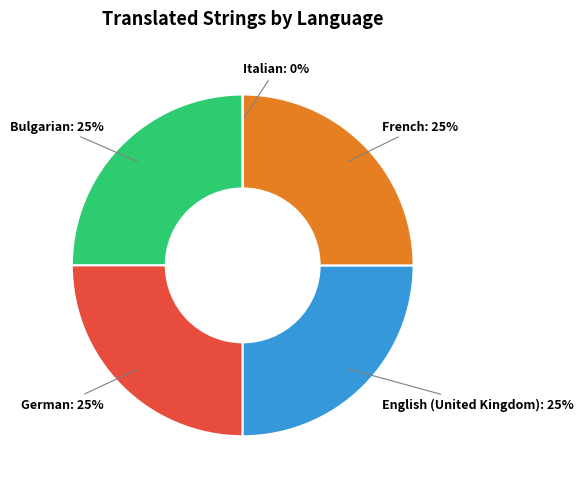

To the nearest percent, what percentage of the pie is Bulgarian?

25%